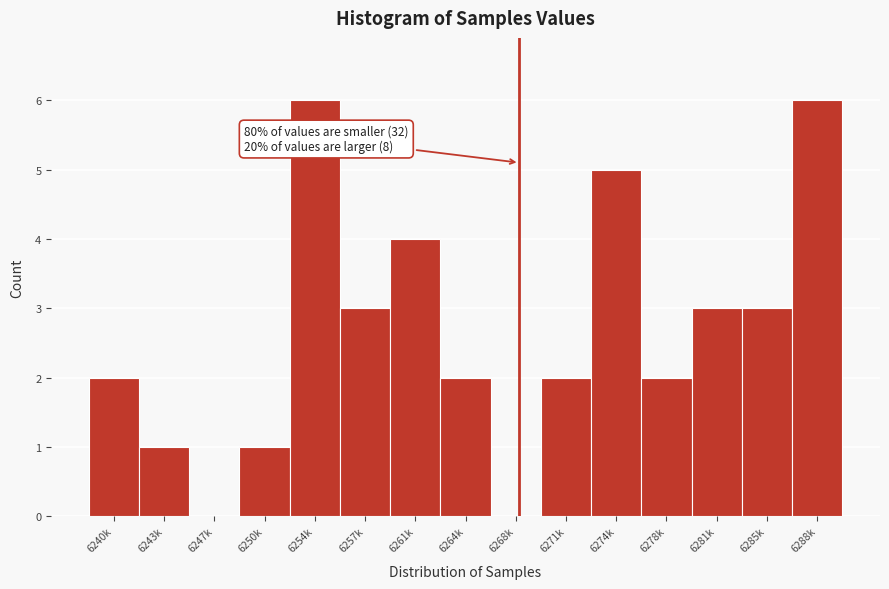

Reading right to left, list all the values displayed in this chart.

6288k=6	6285k=3	6281k=3	6278k=2	6274k=5	6271k=2	6268k=0	6264k=2	6261k=4	6257k=3	6254k=6	6250k=1	6247k=0	6243k=1	6240k=2